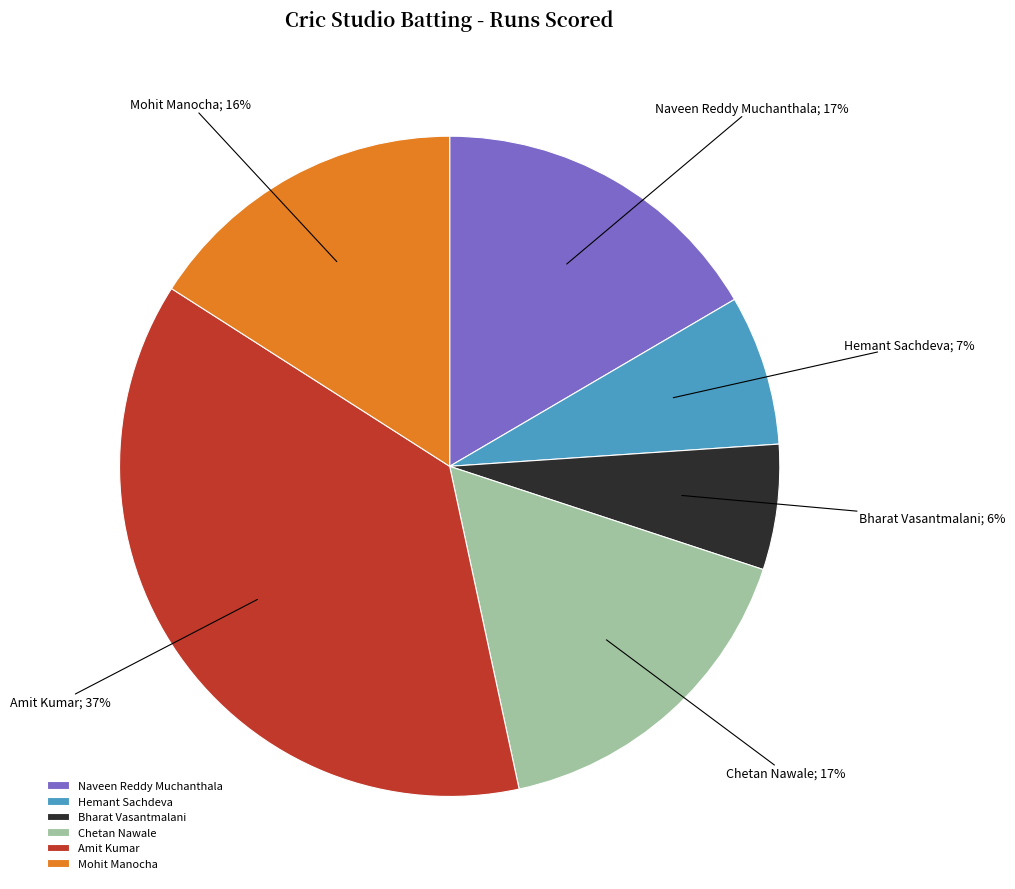

Which category has the biggest portion of the pie?

Amit Kumar